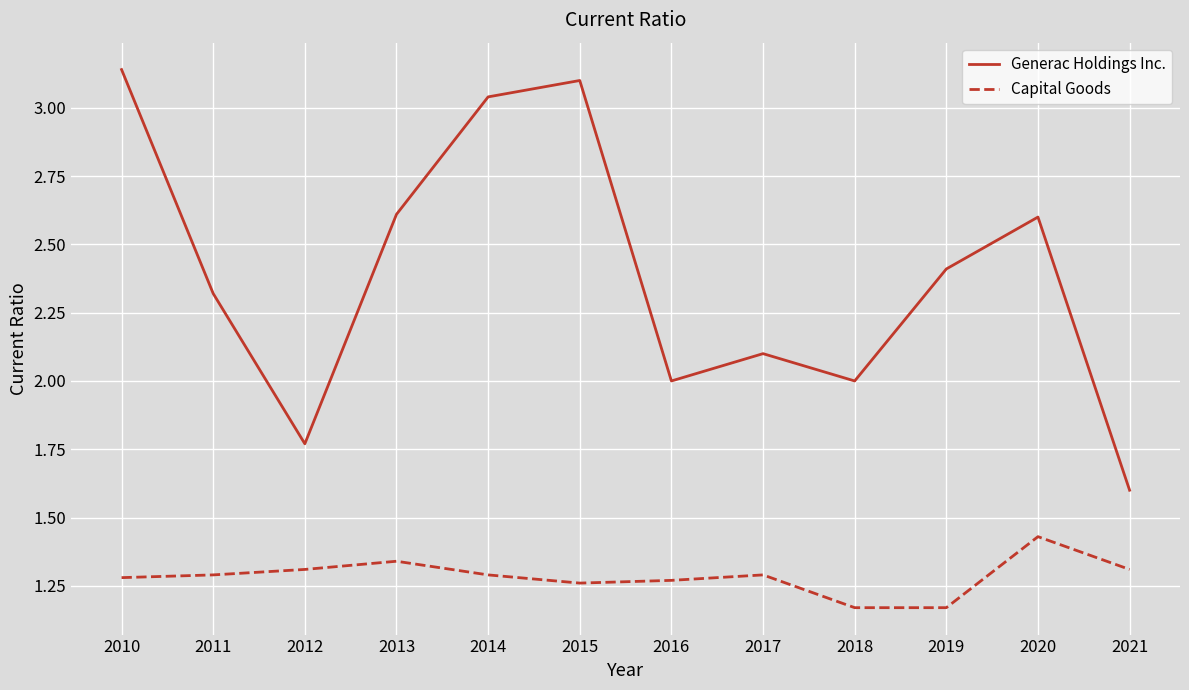

What is the difference between the highest and lowest values at 2012?

0.5